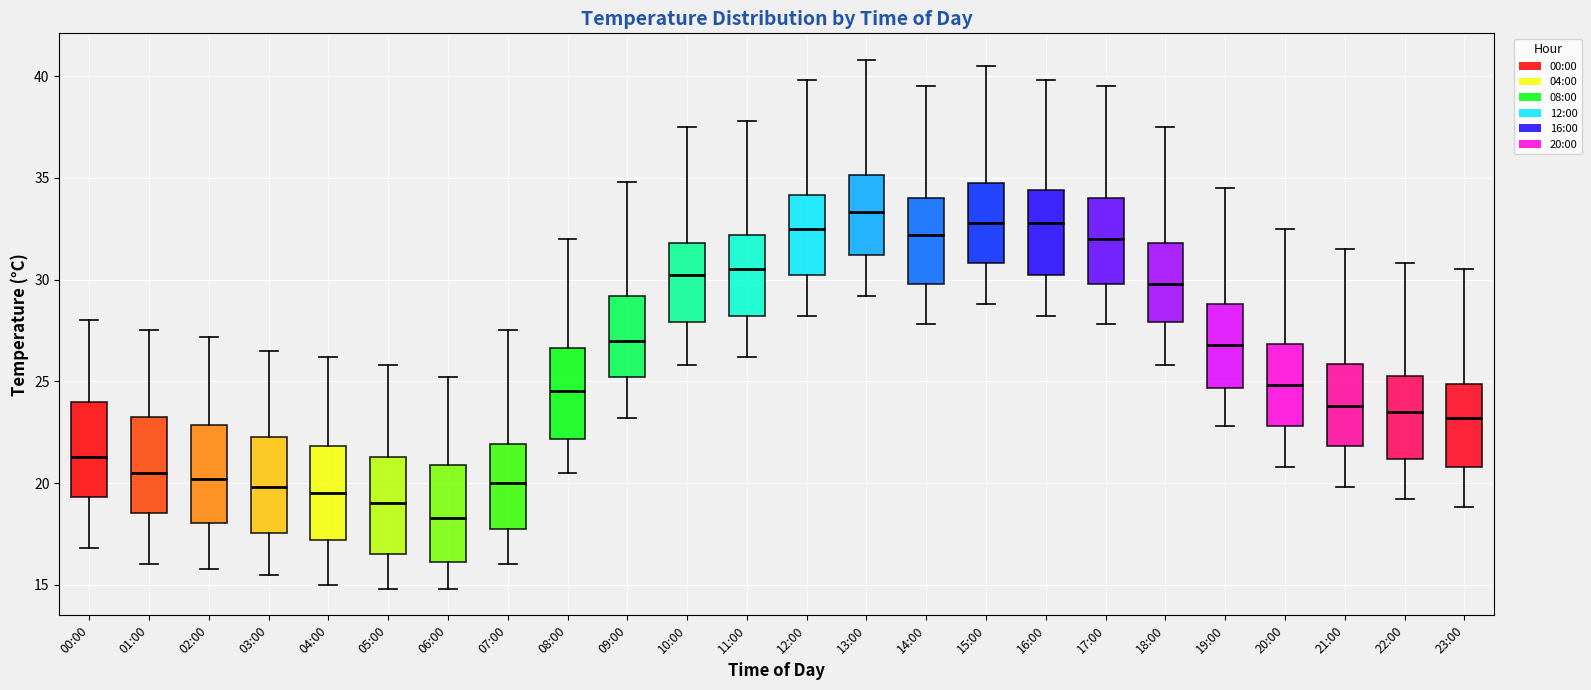

Reading left to right, transcribe this box plot: for each box, give where its median line is, the range the box spans, and where its two whiskers end, as read against the y-axis. The values are not printed on the chart, so give them approximately, as read against the axis.

00:00: median 21.5, box 19.5 to 24.0, whiskers 17.0 to 28.0
01:00: median 20.5, box 18.5 to 23.5, whiskers 16.0 to 27.5
02:00: median 20.0, box 18.0 to 23.0, whiskers 16.0 to 27.0
03:00: median 20.0, box 17.5 to 22.5, whiskers 15.5 to 26.5
04:00: median 19.5, box 17.0 to 22.0, whiskers 15.0 to 26.0
05:00: median 19.0, box 16.5 to 21.5, whiskers 15.0 to 26.0
06:00: median 18.5, box 16.0 to 21.0, whiskers 15.0 to 25.0
07:00: median 20.0, box 18.0 to 22.0, whiskers 16.0 to 27.5
08:00: median 24.5, box 22.0 to 26.5, whiskers 20.5 to 32.0
09:00: median 27.0, box 25.0 to 29.0, whiskers 23.0 to 35.0
10:00: median 30.0, box 28.0 to 32.0, whiskers 26.0 to 37.5
11:00: median 30.5, box 28.0 to 32.0, whiskers 26.0 to 38.0
12:00: median 32.5, box 30.0 to 34.0, whiskers 28.0 to 40.0
13:00: median 33.5, box 31.0 to 35.0, whiskers 29.0 to 41.0
14:00: median 32.0, box 30.0 to 34.0, whiskers 28.0 to 39.5
15:00: median 33.0, box 31.0 to 35.0, whiskers 29.0 to 40.5
16:00: median 33.0, box 30.0 to 34.5, whiskers 28.0 to 40.0
17:00: median 32.0, box 30.0 to 34.0, whiskers 28.0 to 39.5
18:00: median 30.0, box 28.0 to 32.0, whiskers 26.0 to 37.5
19:00: median 27.0, box 24.5 to 29.0, whiskers 23.0 to 34.5
20:00: median 25.0, box 23.0 to 27.0, whiskers 21.0 to 32.5
21:00: median 24.0, box 22.0 to 26.0, whiskers 20.0 to 31.5
22:00: median 23.5, box 21.0 to 25.5, whiskers 19.0 to 31.0
23:00: median 23.0, box 21.0 to 25.0, whiskers 19.0 to 30.5